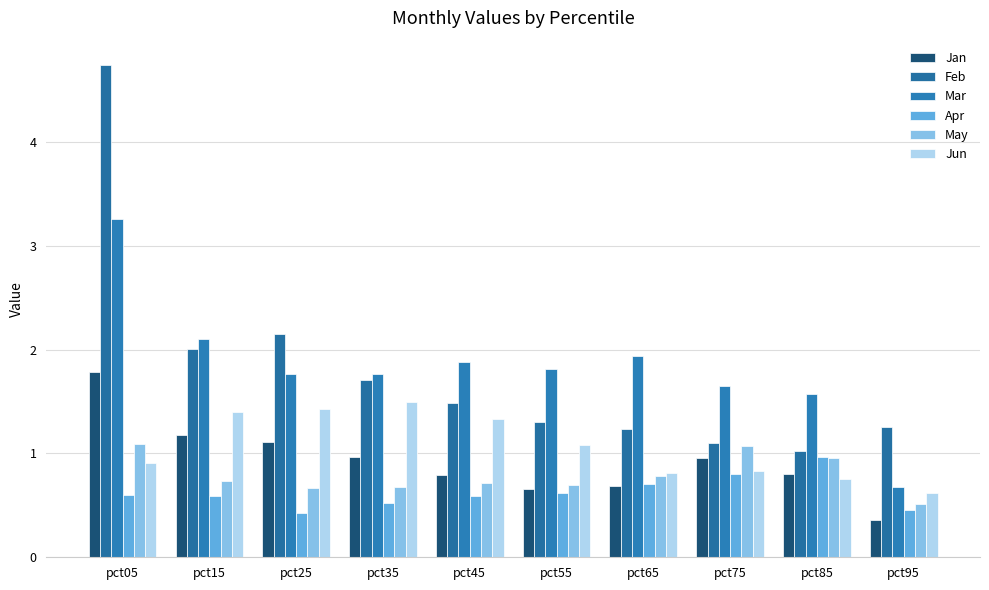

Is the value of Feb at pct15 greater than the value of May at pct75?

Yes